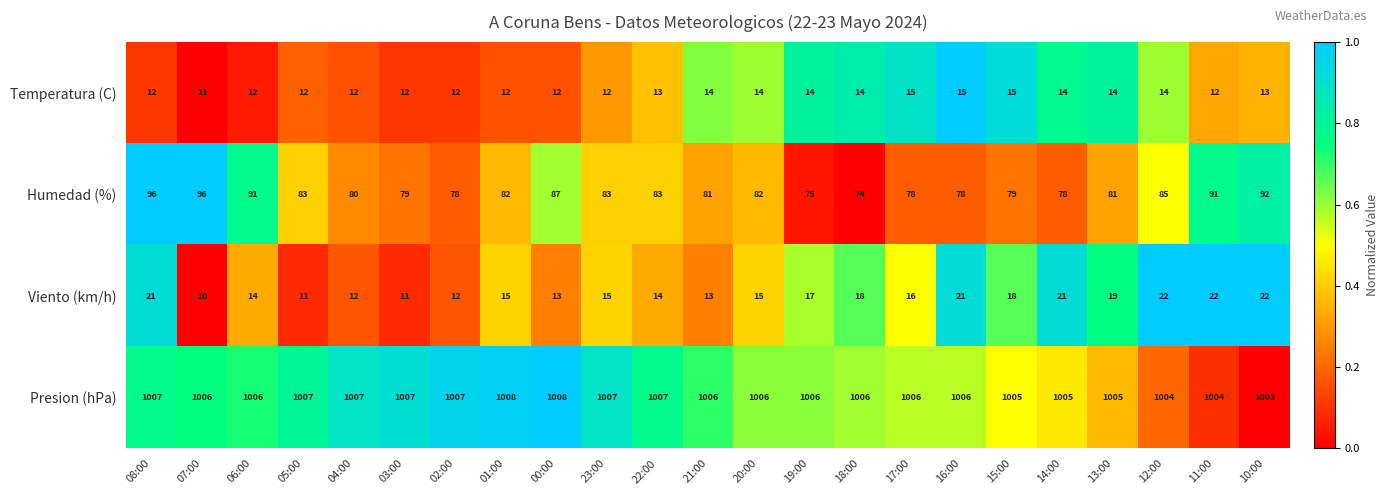

What is the sum of all Humedad (%) values?

1912